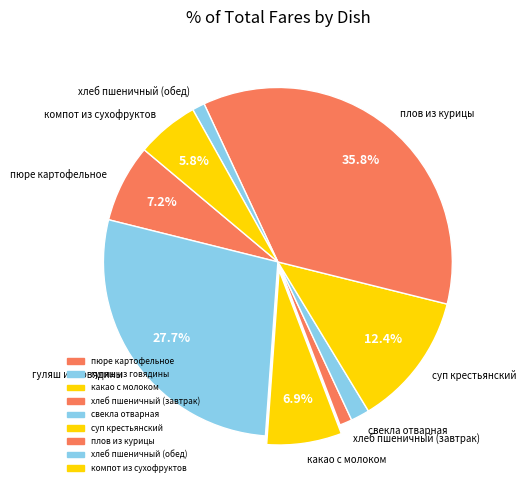

What percentage is the свекла отварная slice, to the nearest percent?

2%